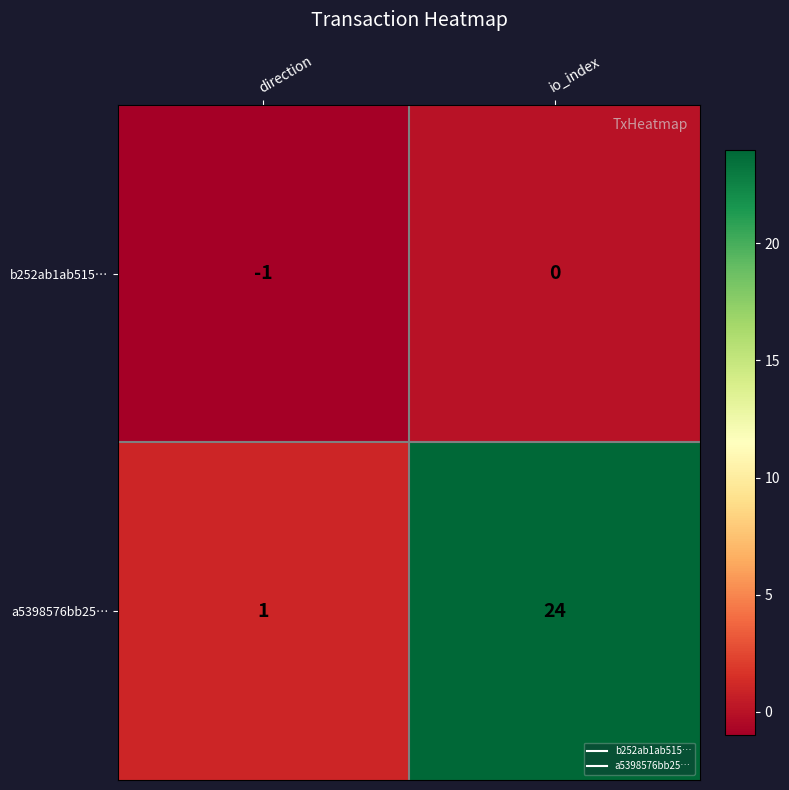

Which series has the largest range (max minus min)?

a5398576bb25…